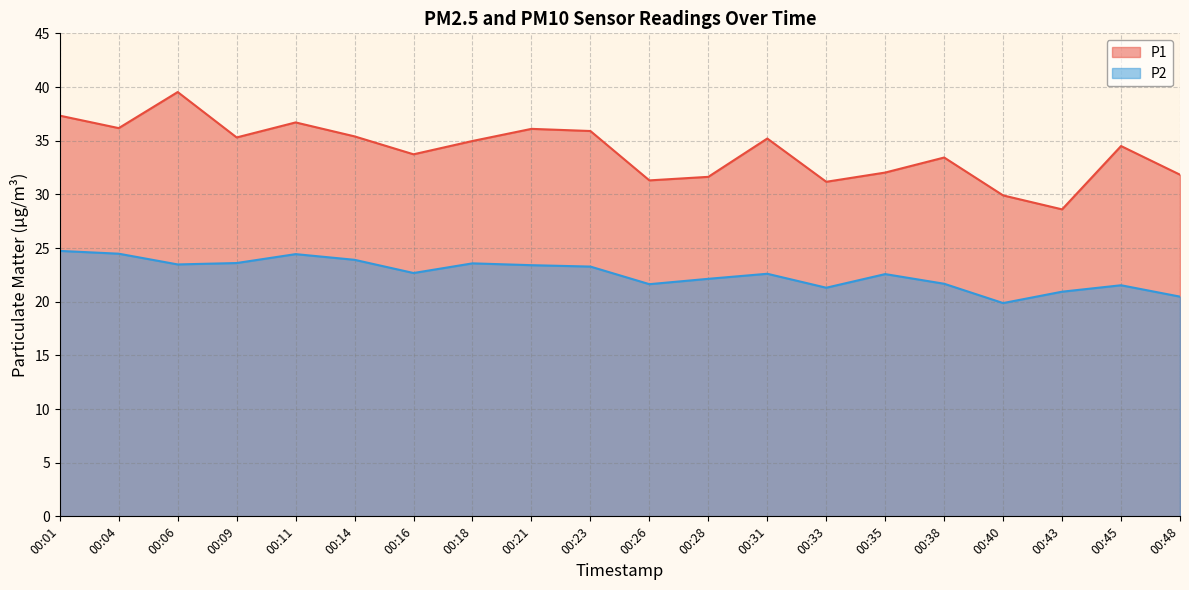

True or false: P2 and P1 intersect in this chart.

False